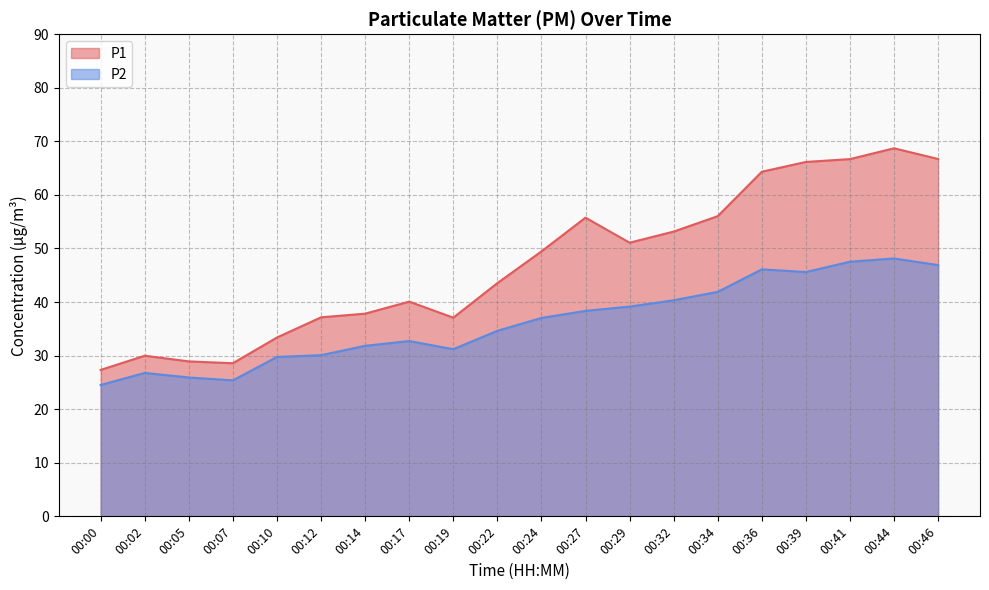

What is the difference between the maximum and minimum values in the P2 series?

23.6